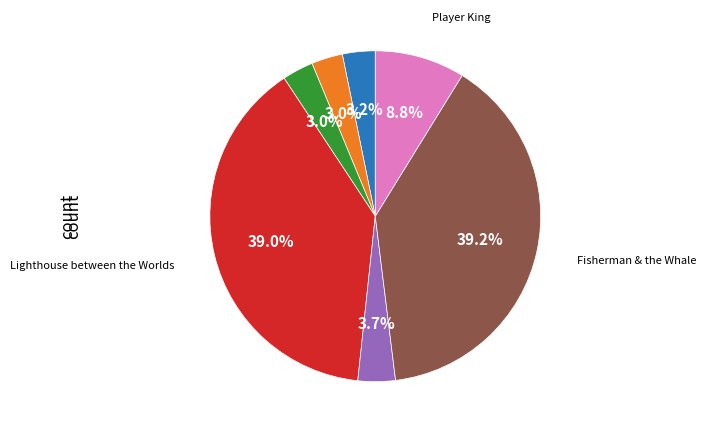

Does any single category account for the majority?

No